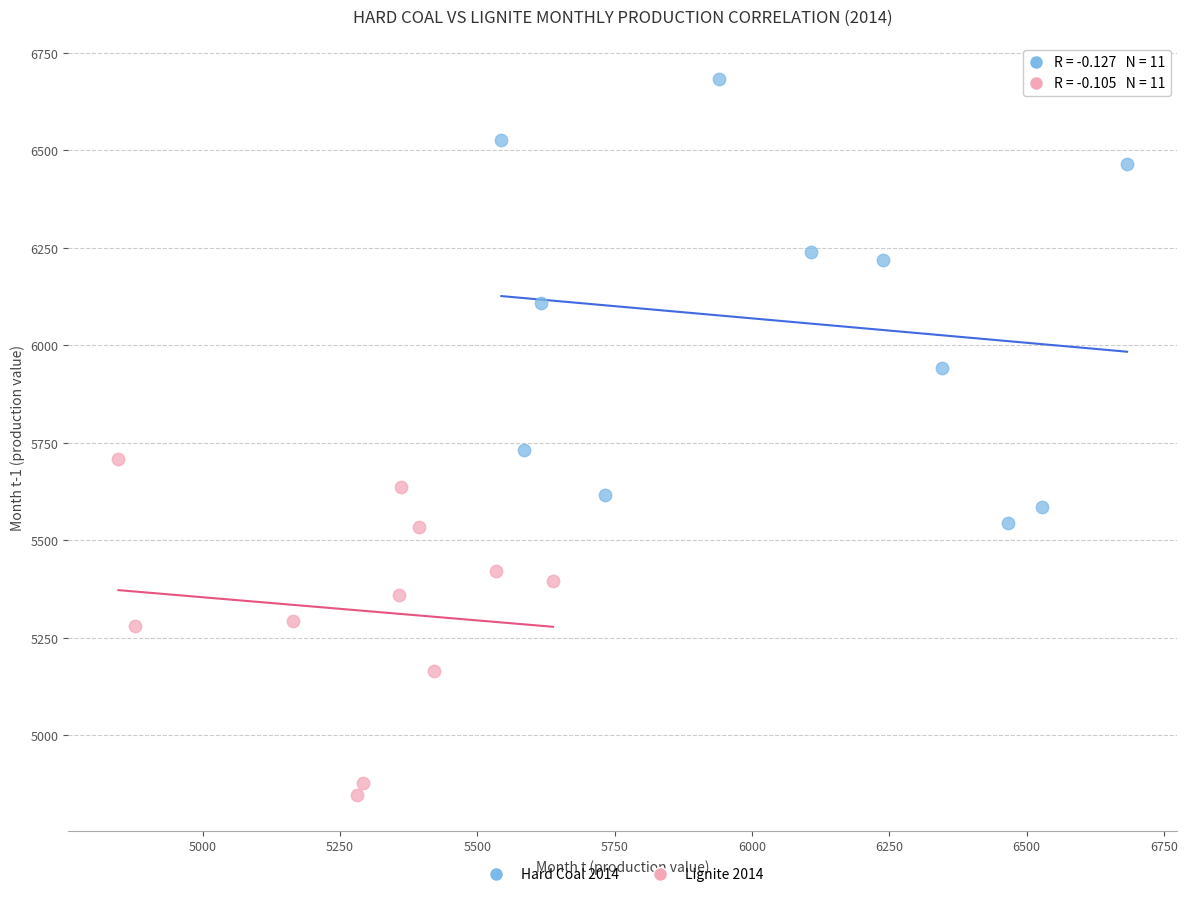

What are all the series names shown in the legend?

Hard Coal 2014, Lignite 2014